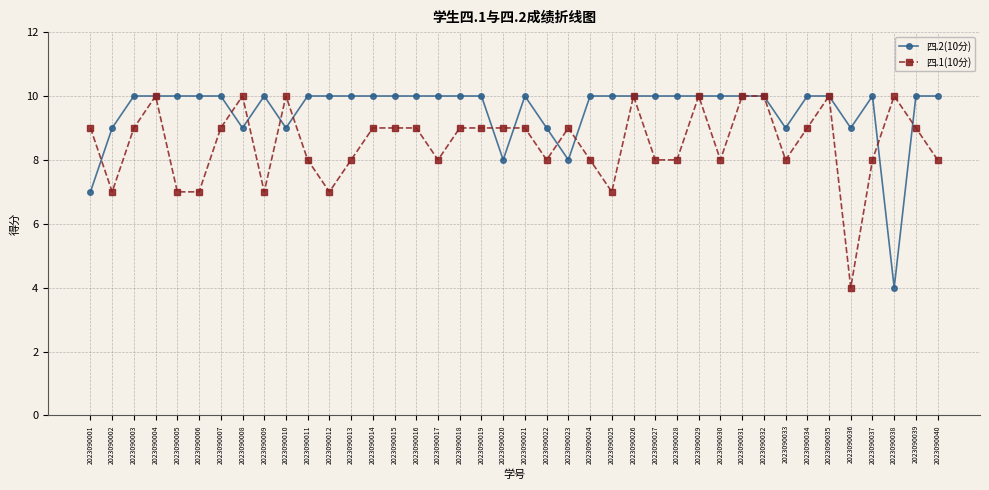

What is the total value across all series at 2023090019?

19